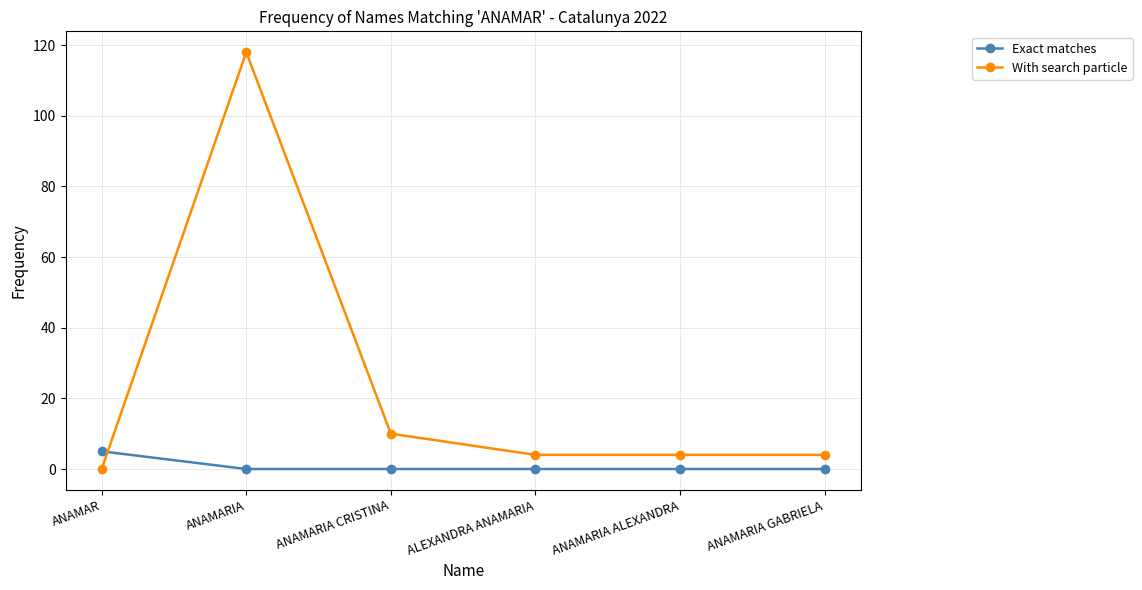

Which series has the widest spread of values?

With search particle